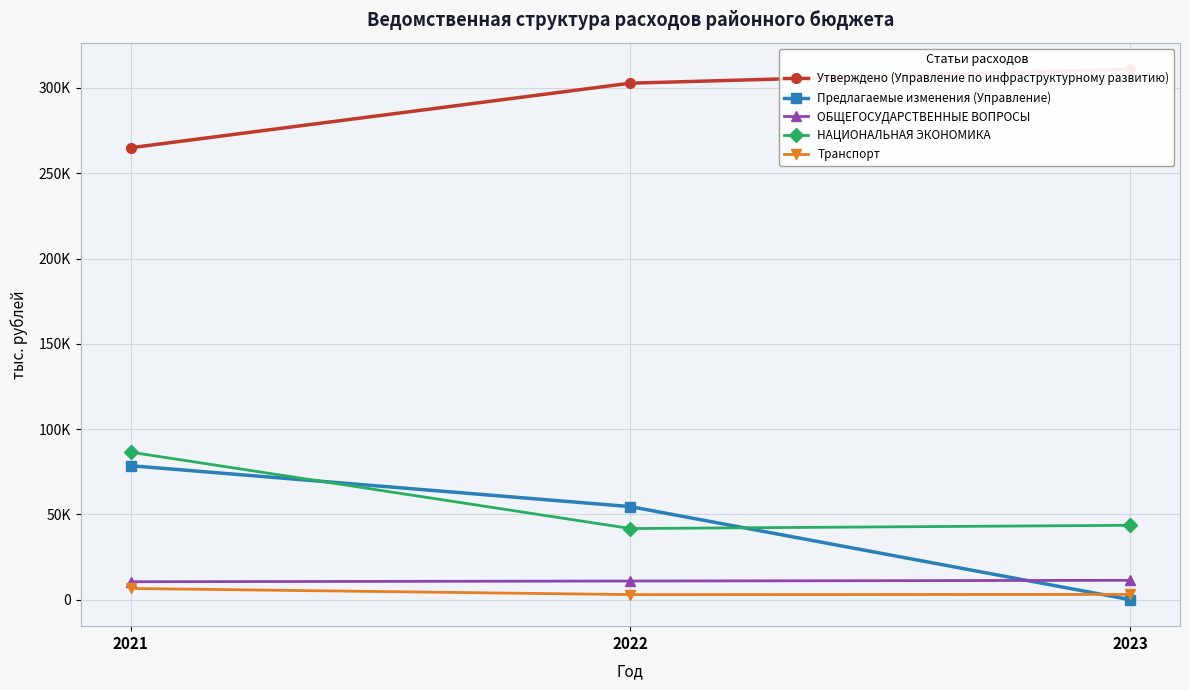

Does the chart display data point markers on the line(s)?

Yes